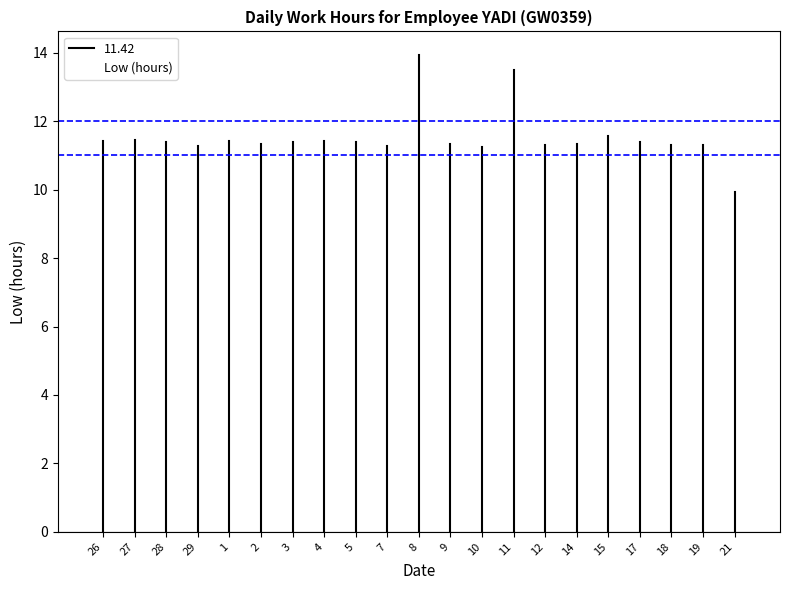

The value at 3 is 11.4. True or false?

True